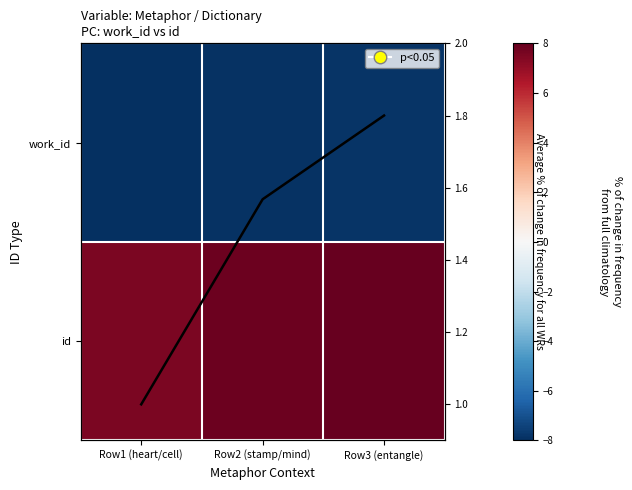

The value of work_id at Row2 (stamp/mind) is -7.9. True or false?

True